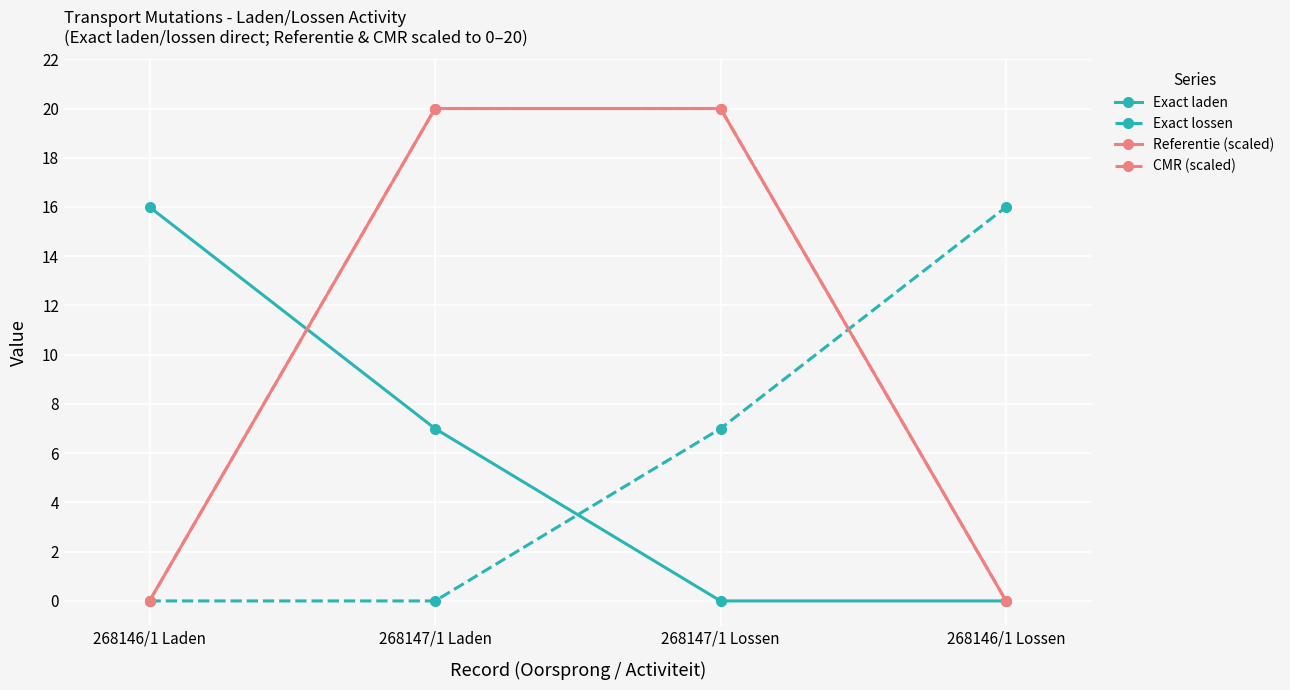

What is the difference between the maximum and minimum values in the CMR (scaled) series?

20